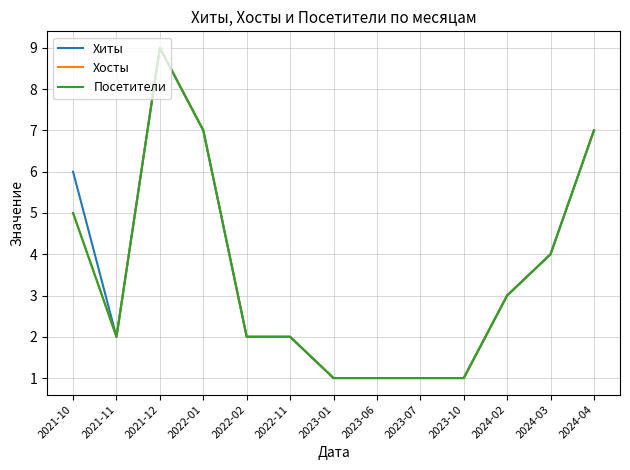

Does the chart have visible grid lines?

Yes